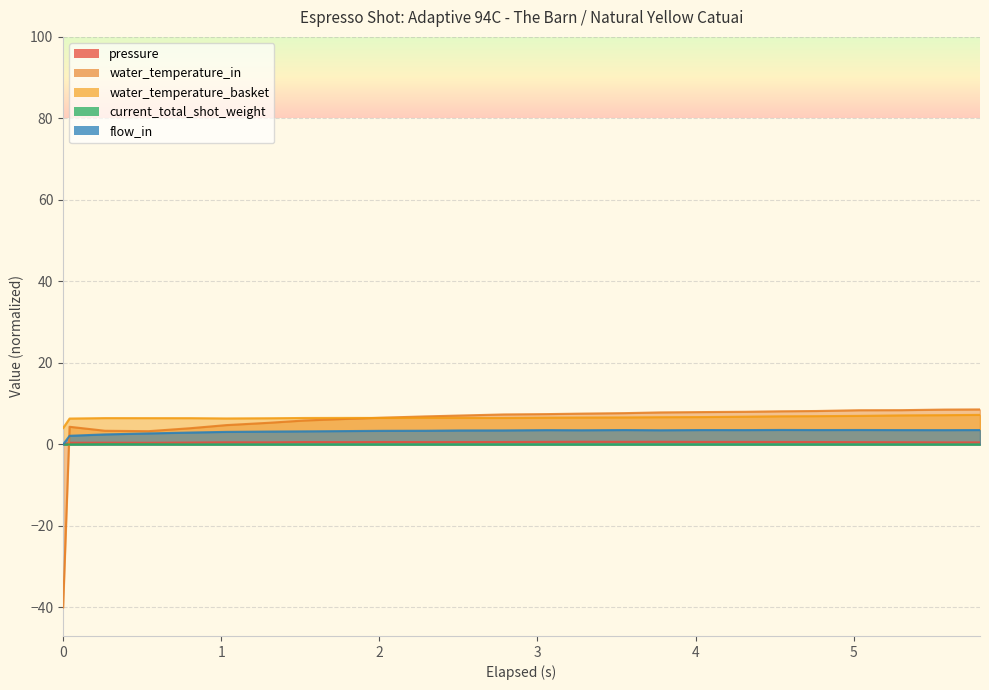

What is the maximum value shown in the chart?

8.6